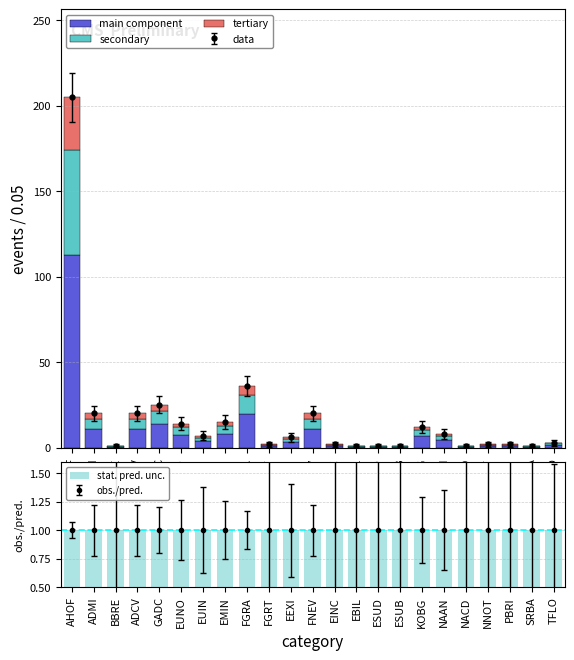

Is it true that stat. pred. unc. equals 1.0 at EUNO?

True